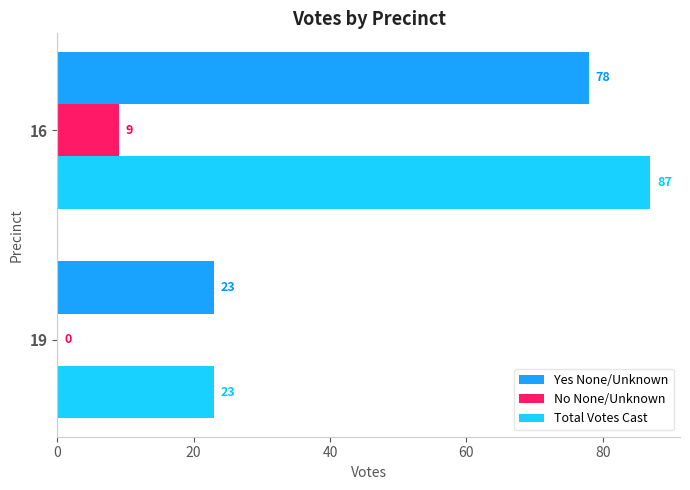

What is the maximum value shown in the chart?

87